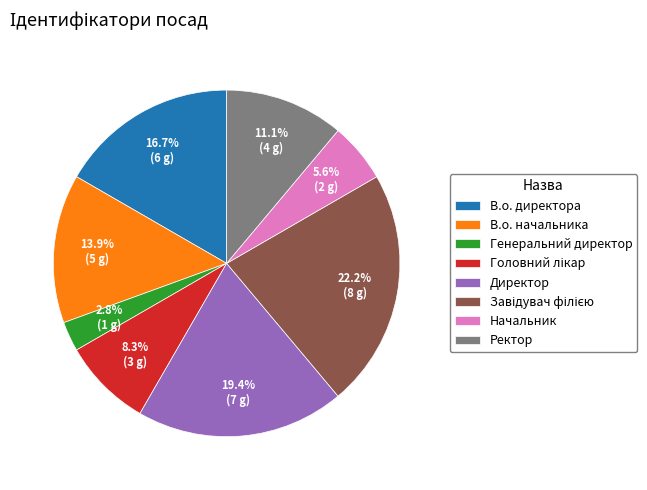

Does Генеральний директор represent more than half of the total?

No